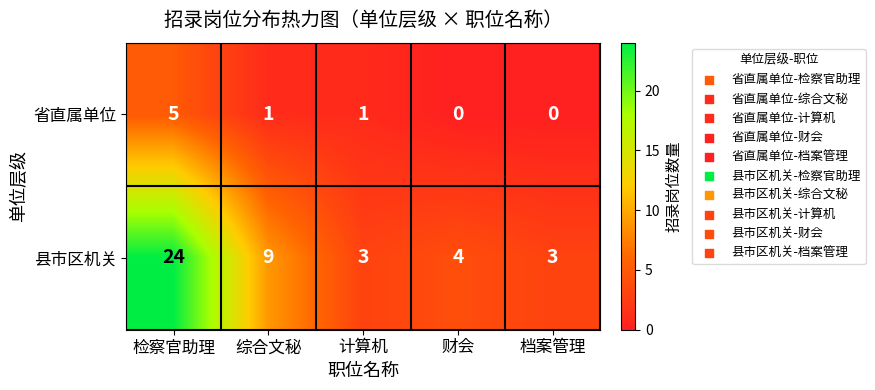

What is the total value across all series at 财会?

4